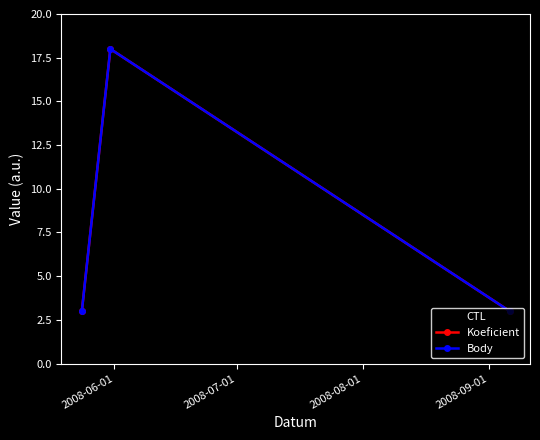

Does the chart have visible grid lines?

No